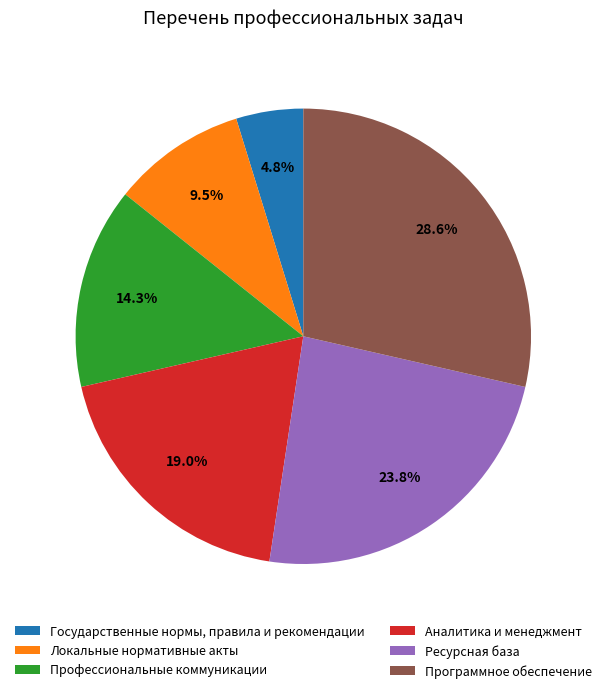

Is it true that Ресурсная база is 24% of the pie?

True